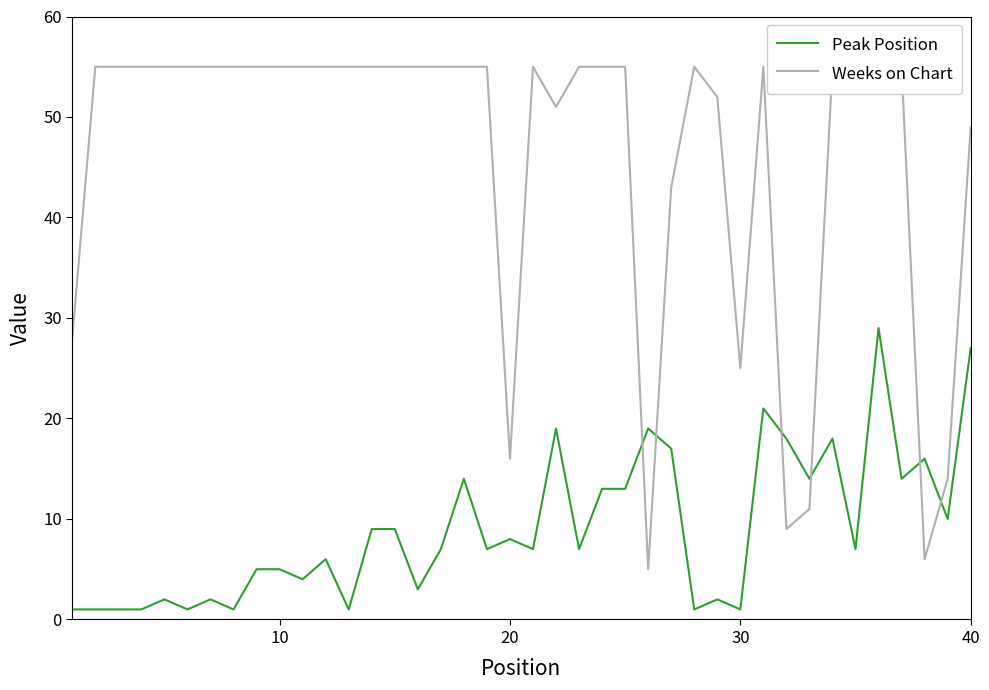

What is the difference between the maximum and minimum values in the Peak Position series?

28